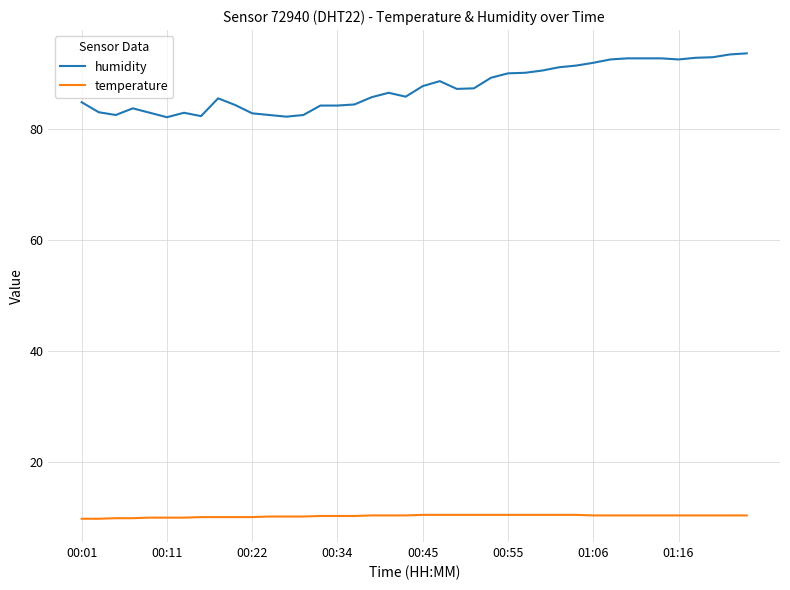

What is the difference between the maximum and minimum values in the humidity series?

11.5